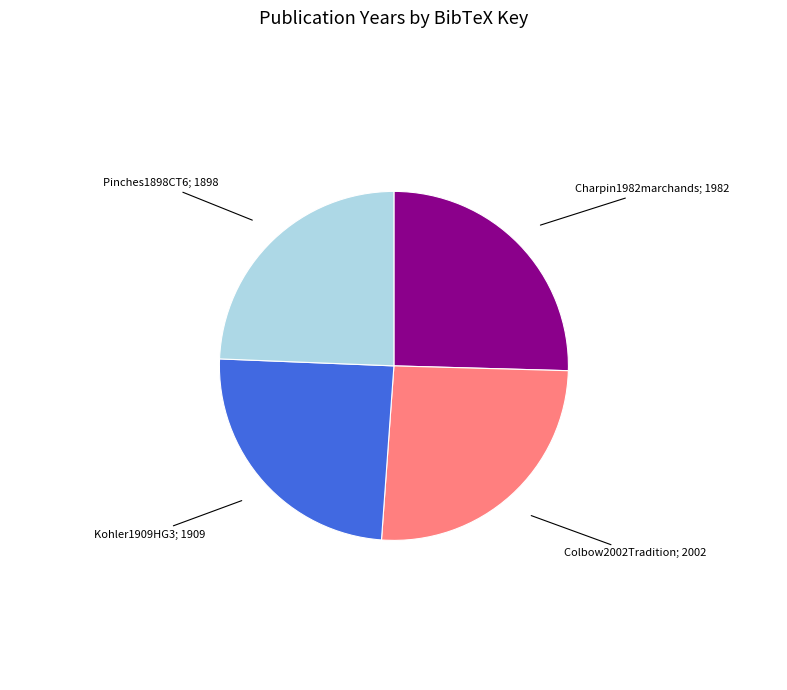

Is there a majority slice in this chart?

No